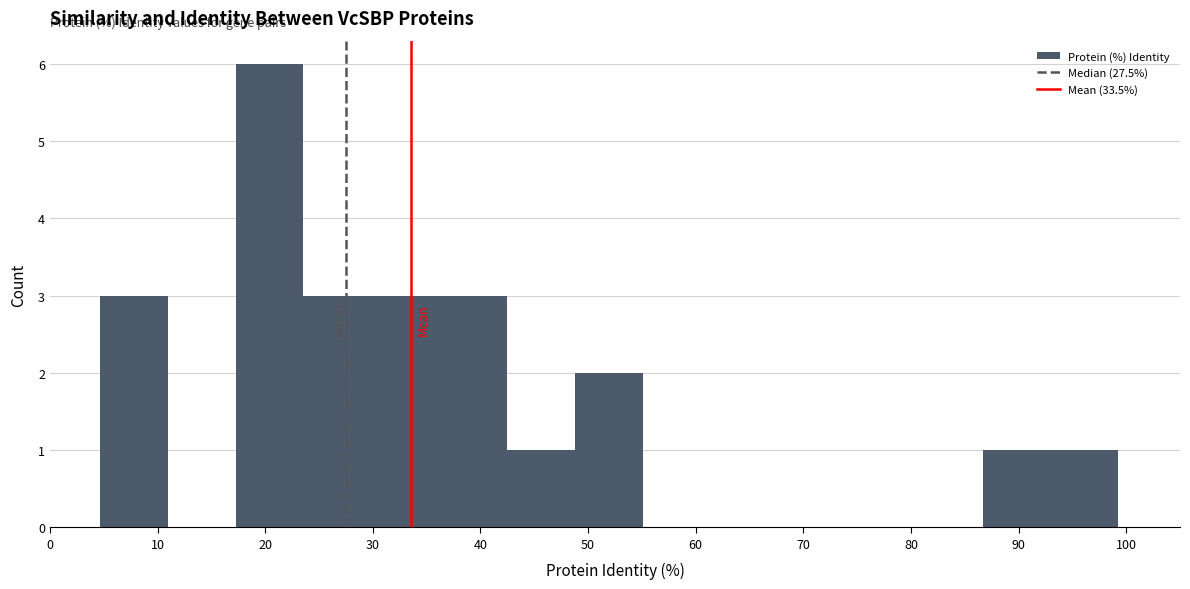

Which range on the x-axis has the tallest bar?

17 to 24